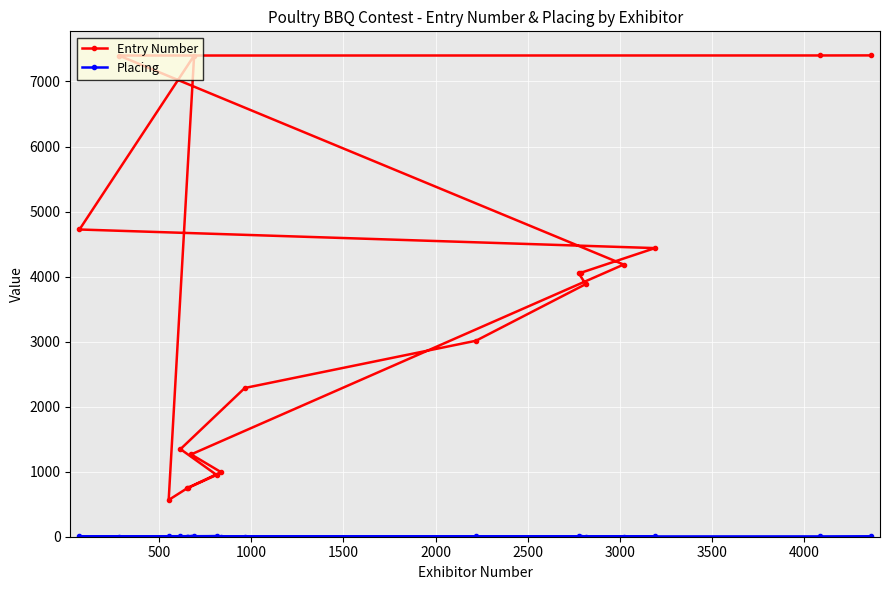

What is the lowest value of the Entry Number series?

565